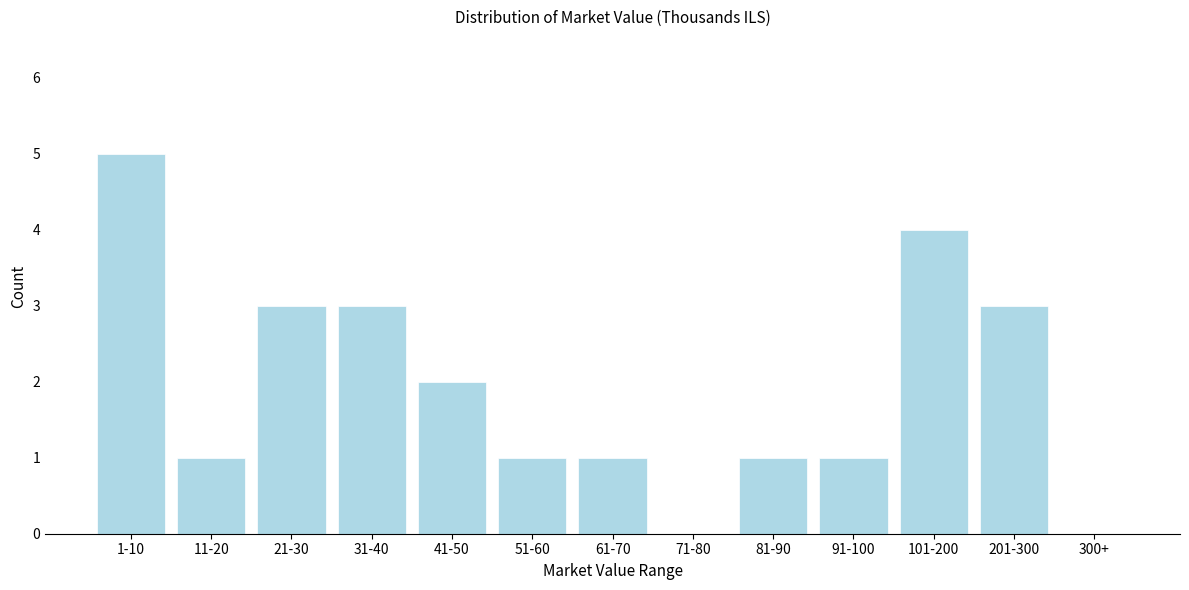

Reading left to right, transcribe all the data shown in this chart.

1-10=5	11-20=1	21-30=3	31-40=3	41-50=2	51-60=1	61-70=1	71-80=0	81-90=1	91-100=1	101-200=4	201-300=3	300+=0